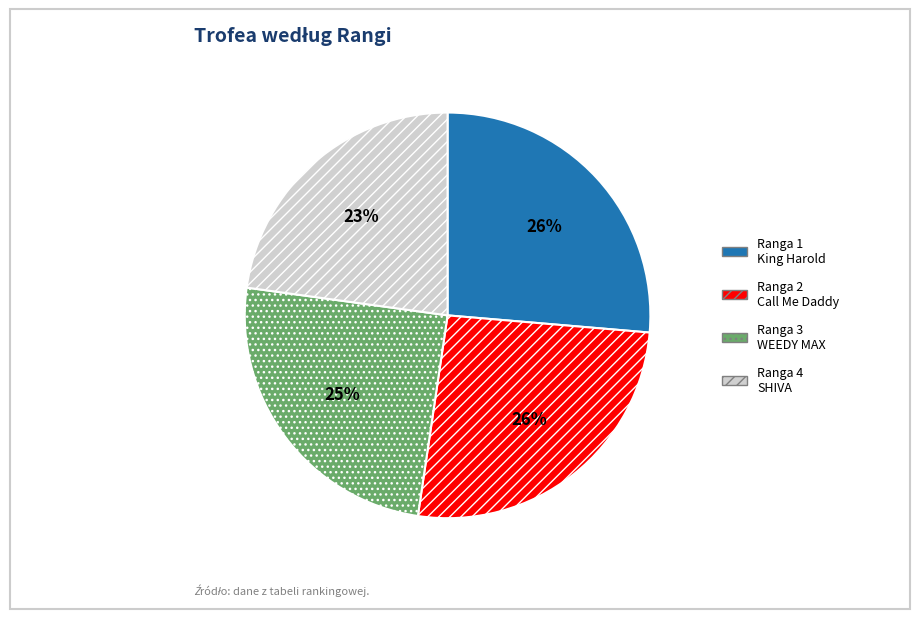

To the nearest percent, what is the average slice percentage?

25%